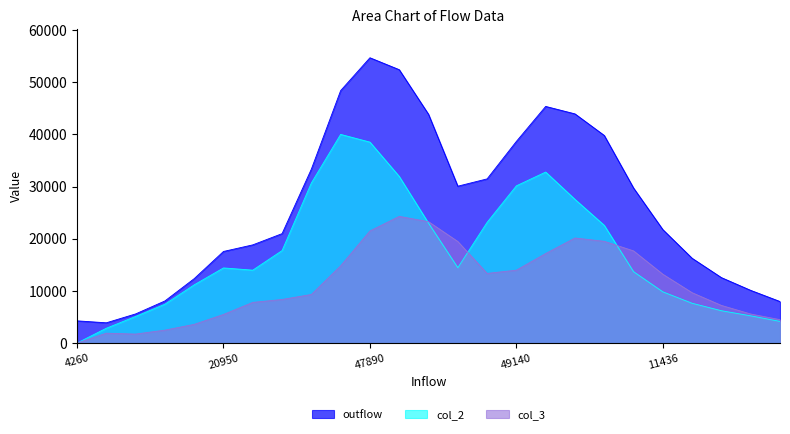

Which series changed the most between 21590 and 7831?

col_2